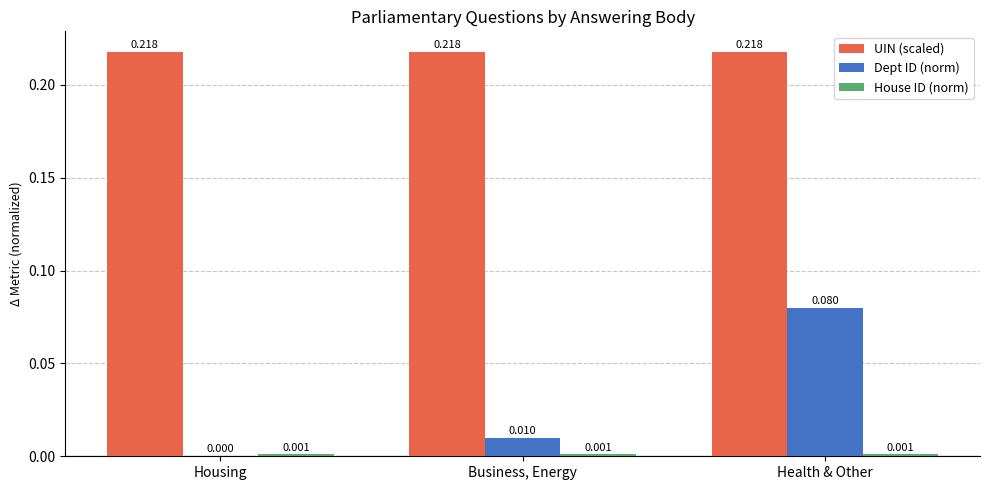

Which series has the largest total across all categories?

UIN (scaled)